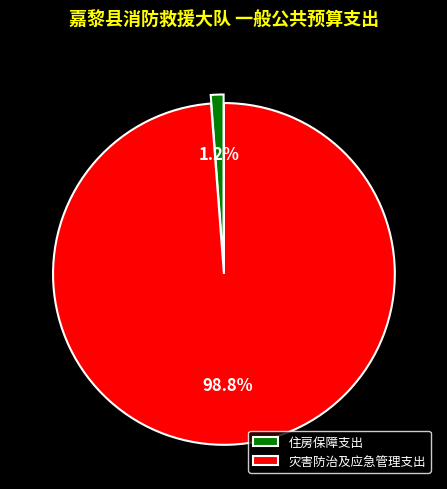

Between 灾害防治及应急管理支出 and 住房保障支出, which is larger?

灾害防治及应急管理支出